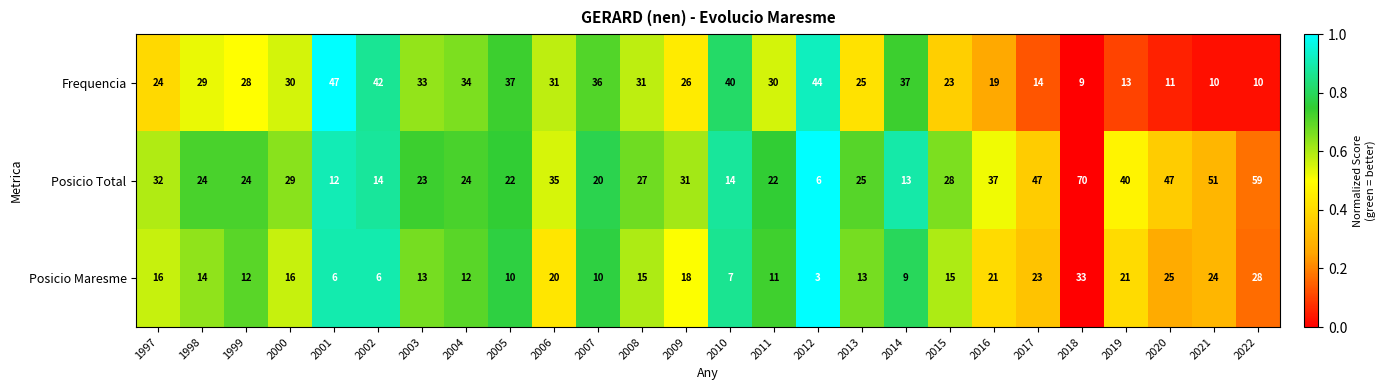

The Posicio Total series shows 8 at 2012. True or false?

False